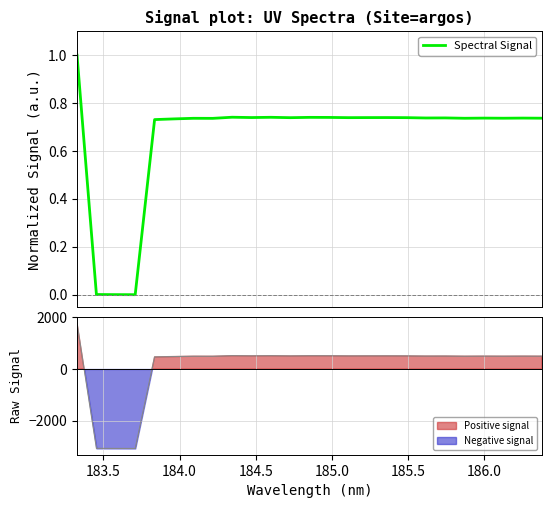

What is the greatest value displayed?

1.0